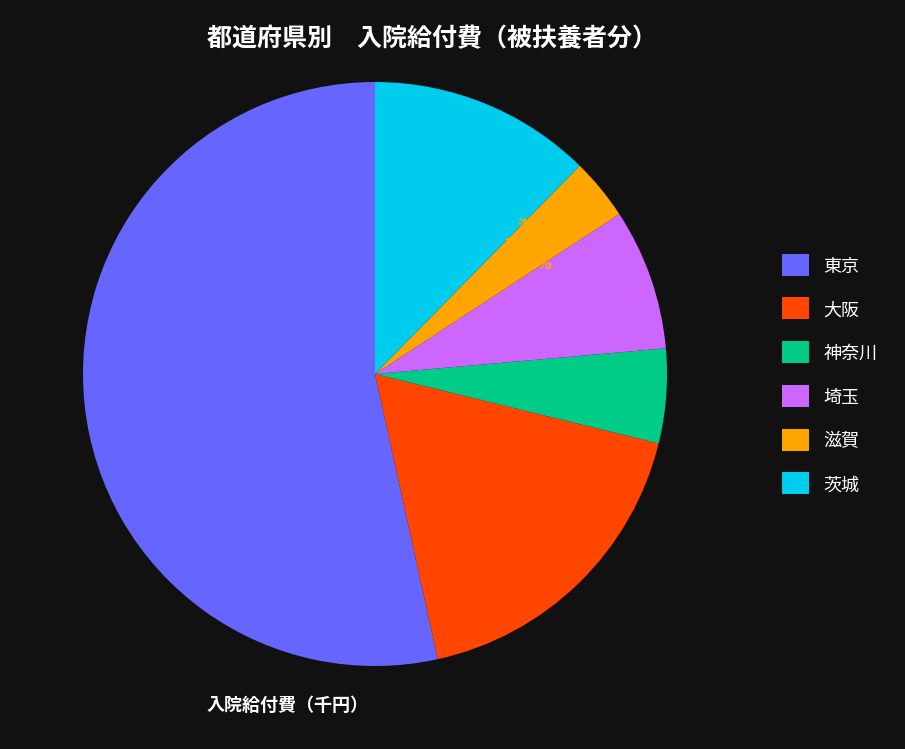

Is there any slice that represents more than half of the pie?

Yes